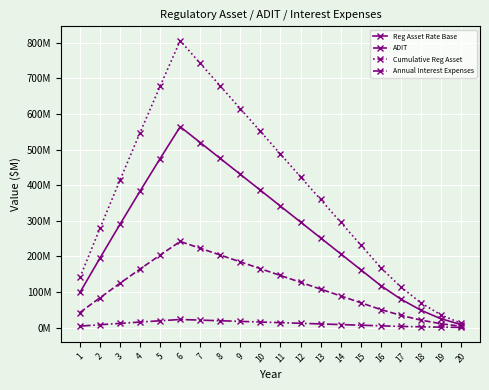

The value of Reg Asset Rate Base at 17 is 43.2. True or false?

False